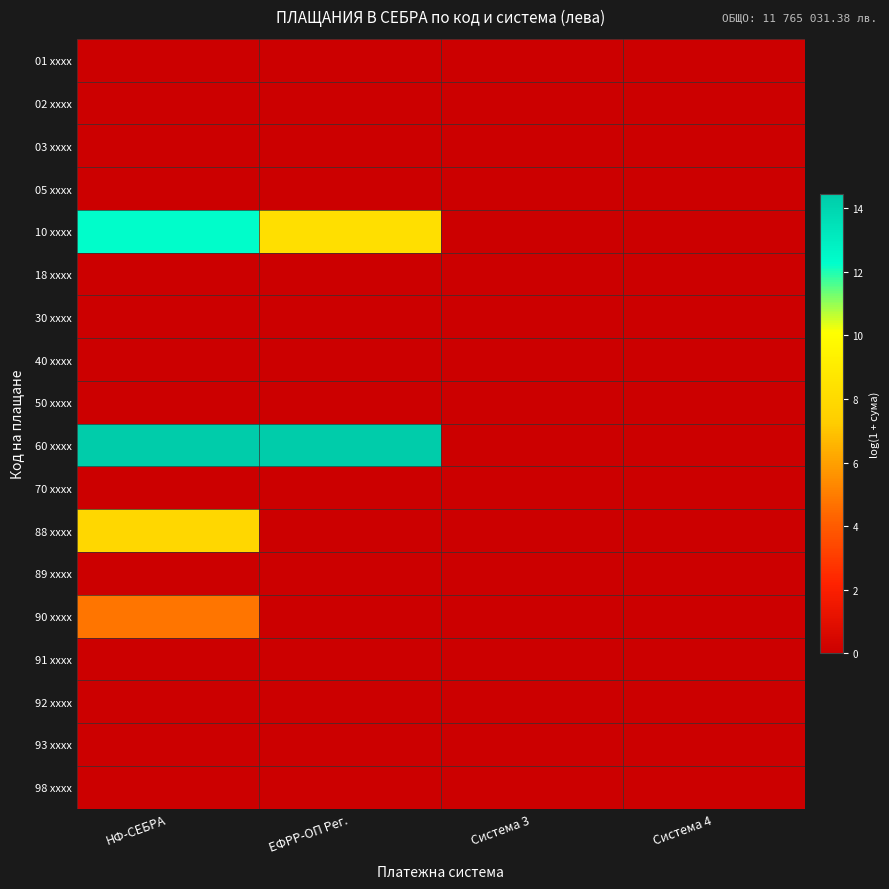

Rank the series at Система 4 from highest to lowest value.

01 xxxx, 02 xxxx, 03 xxxx, 05 xxxx, 10 xxxx, 18 xxxx, 30 xxxx, 40 xxxx, 50 xxxx, 60 xxxx, 70 xxxx, 88 xxxx, 89 xxxx, 90 xxxx, 91 xxxx, 92 xxxx, 93 xxxx, 98 xxxx